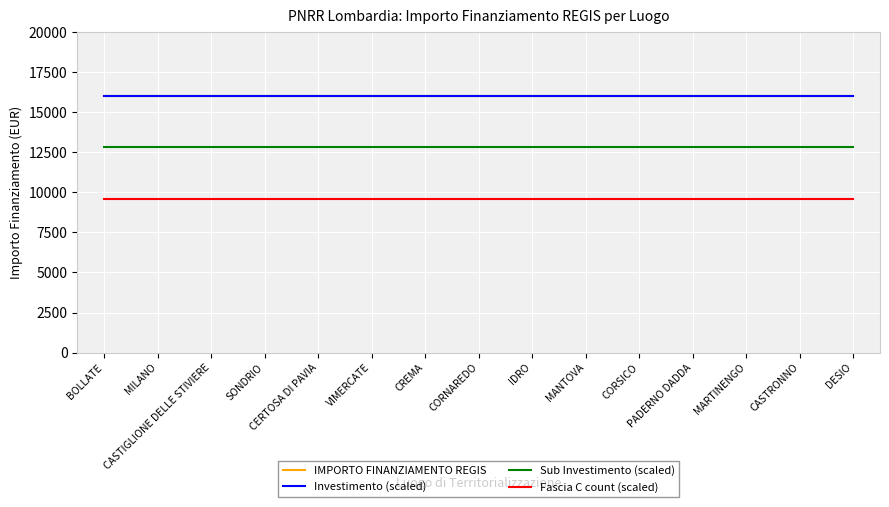

Does the chart have visible grid lines?

Yes